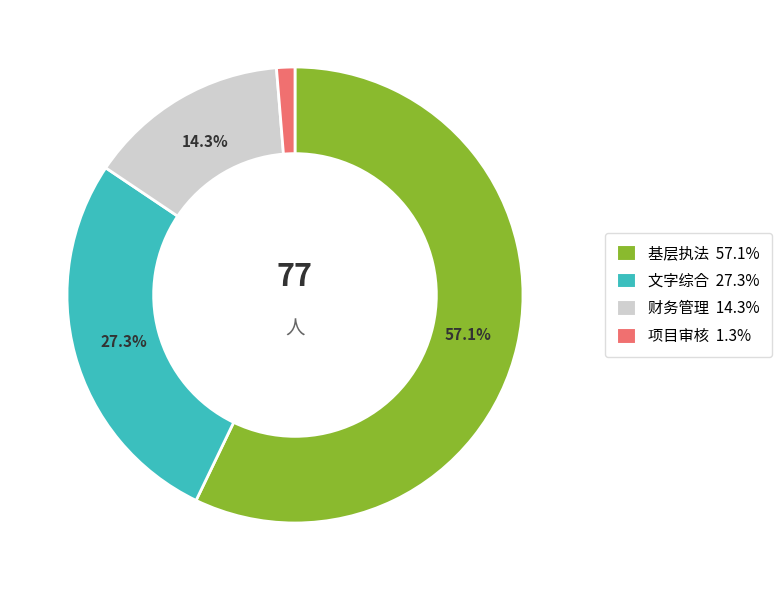

Approximately how many times larger is the value at 文字综合 compared to 财务管理?

1.9